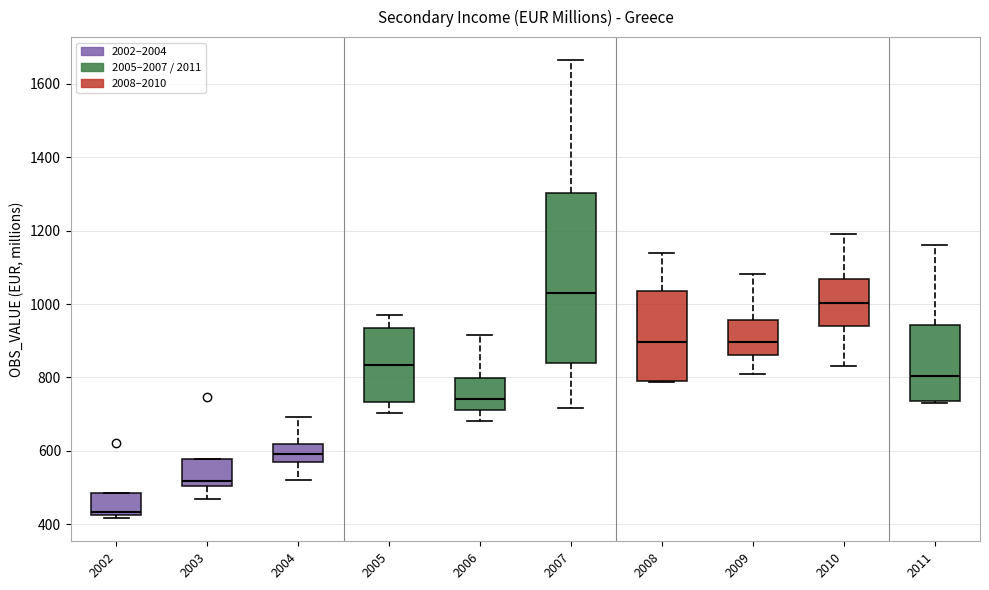

Reading left to right, transcribe this box plot: for each box, give where its median line is, the range the box spans, and where its two whiskers end, as read against the y-axis. The values are not printed on the chart, so give them approximately, as read against the axis.

2002: median 440, box 420 to 480, whiskers 420 (just below the box's lower edge) to 480
2003: median 520, box 500 to 580, whiskers 460 to 580
2004: median 600, box 580 to 620, whiskers 520 to 700
2005: median 840, box 740 to 940, whiskers 700 to 960
2006: median 740, box 720 to 800, whiskers 680 to 920
2007: median 1040, box 840 to 1300, whiskers 720 to 1660
2008: median 900, box 800 to 1040, whiskers 780 to 1140
2009: median 900, box 860 to 960, whiskers 800 to 1080
2010: median 1000, box 940 to 1060, whiskers 840 to 1200
2011: median 800, box 740 to 940, whiskers 740 to 1160